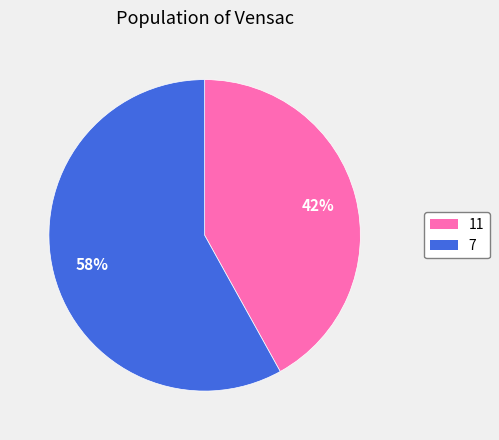

Is the sum of 7 and 11 greater than half?

Yes